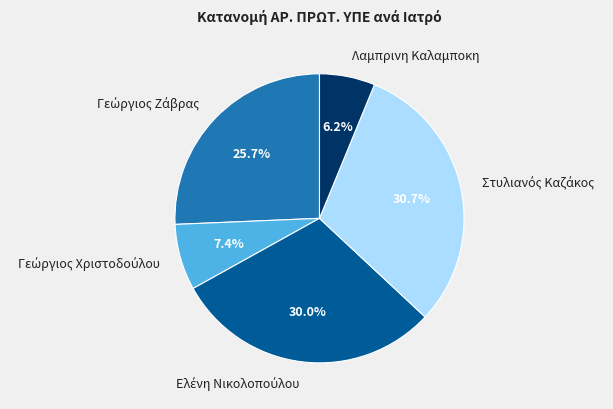

Is there a majority slice in this chart?

No